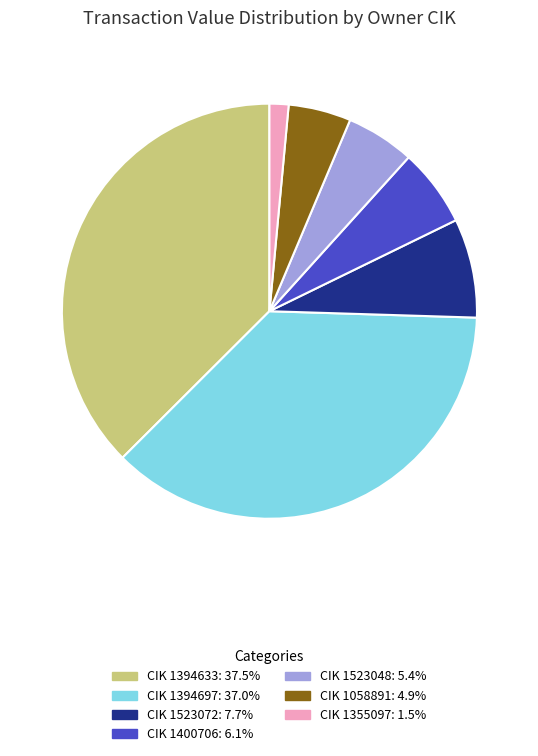

Does any single category account for the majority?

No